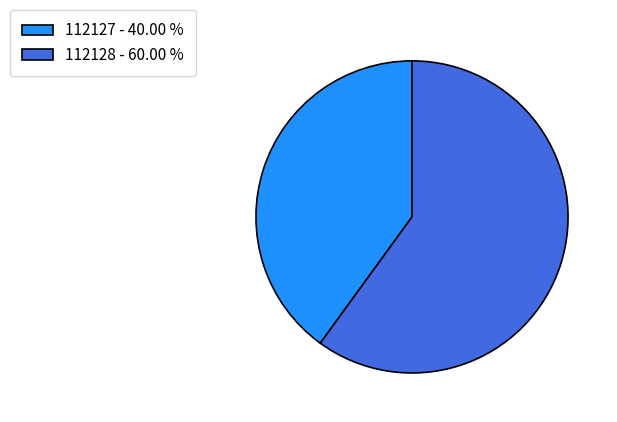

How many slices are in this pie chart?

2